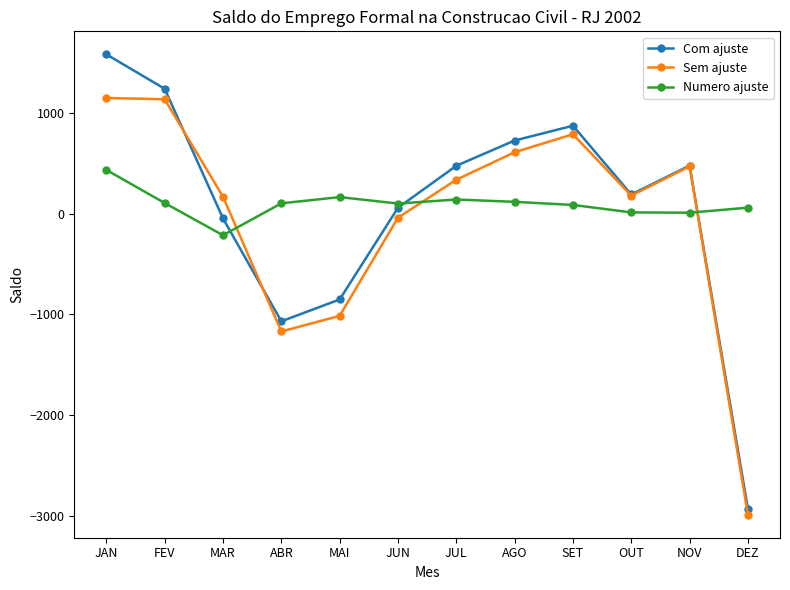

Where does the Com ajuste series first go above 474?

JAN